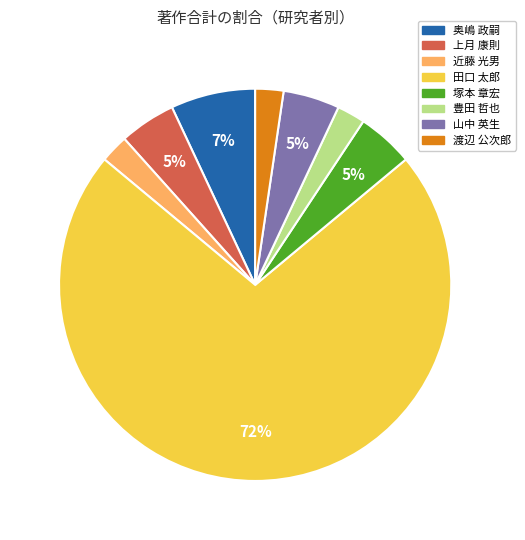

Which has a higher value, 上月 康則 or 近藤 光男?

上月 康則